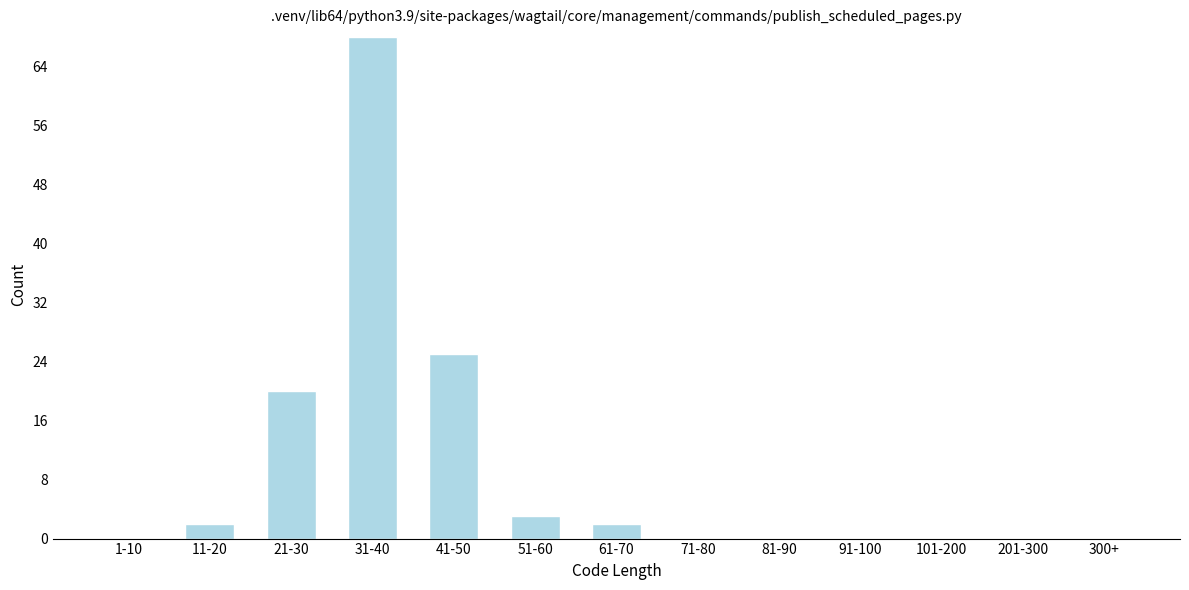

Reading right to left, what are all the values shown in this chart?

300+=0	201-300=0	101-200=0	91-100=0	81-90=0	71-80=0	61-70=2	51-60=3	41-50=25	31-40=68	21-30=20	11-20=2	1-10=0